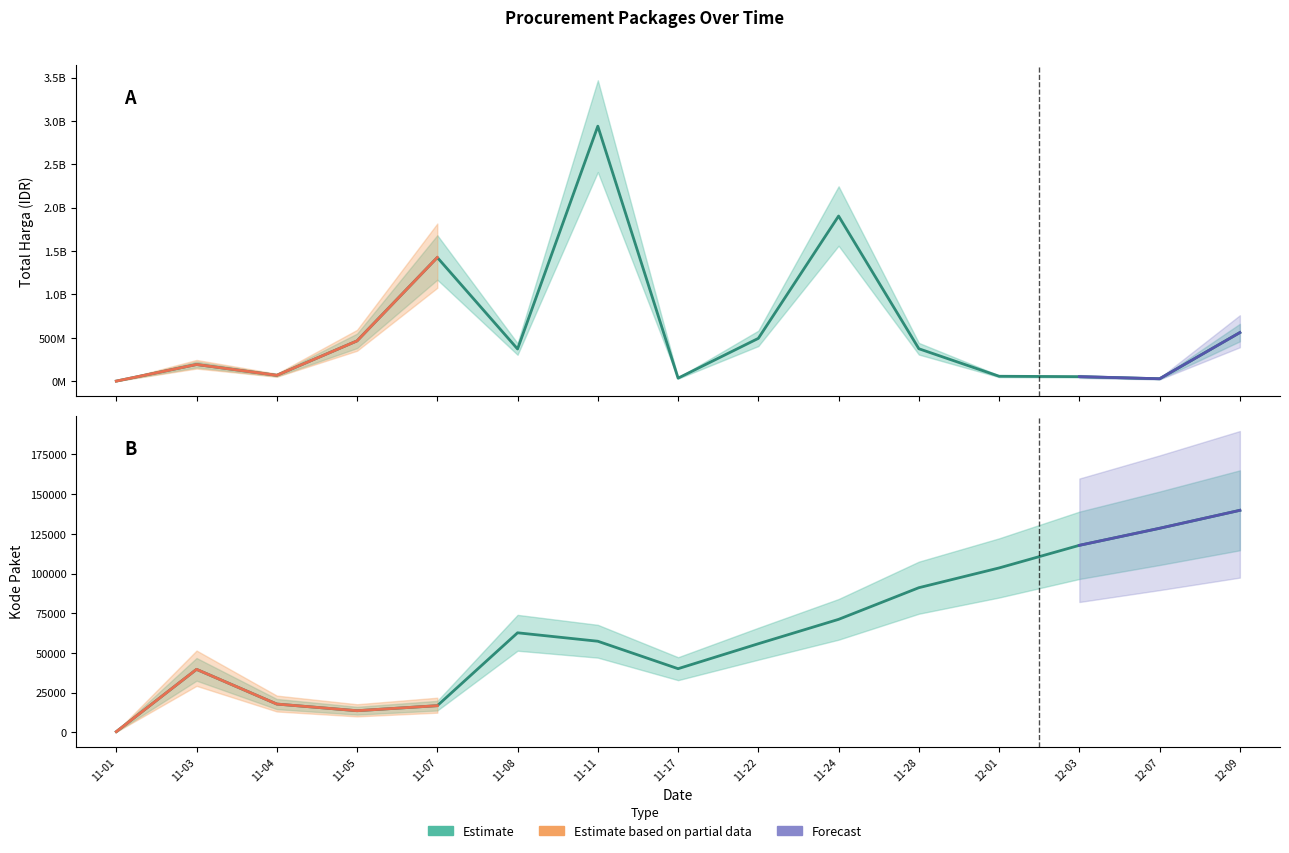

Does the chart have visible grid lines?

No